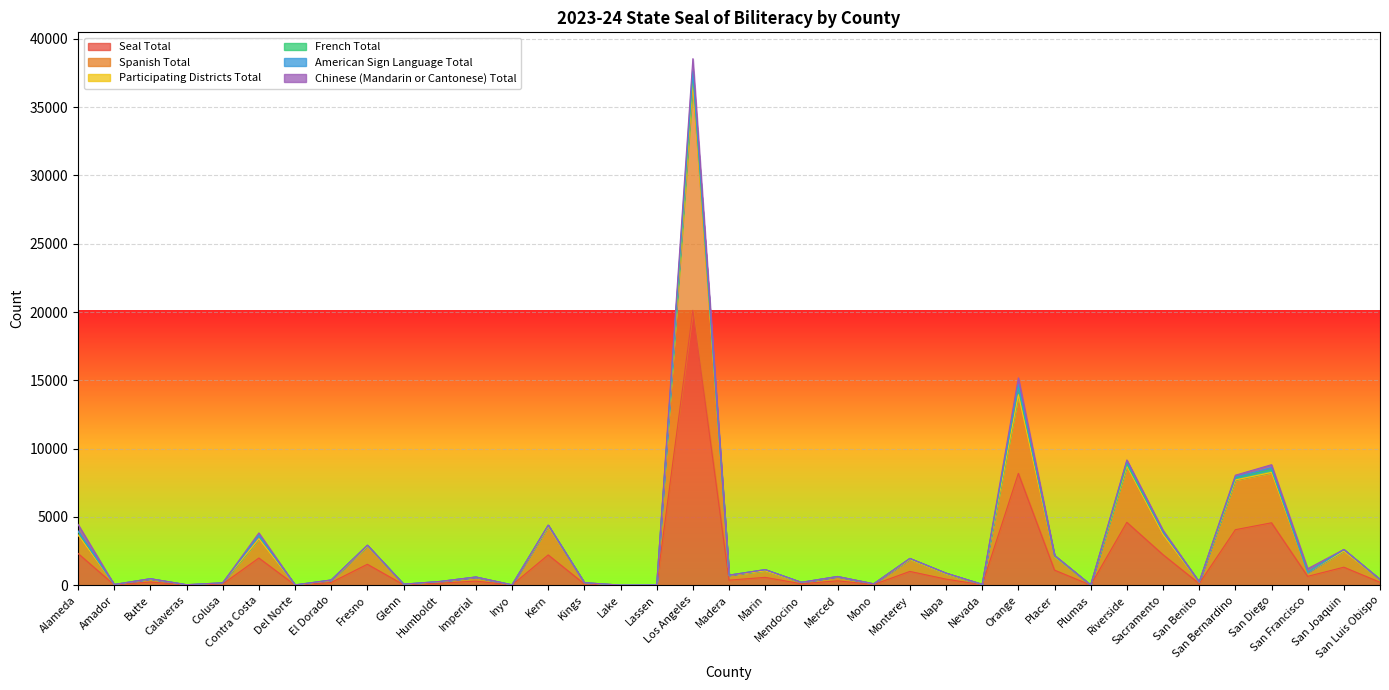

How many categories are shown in the chart?

37